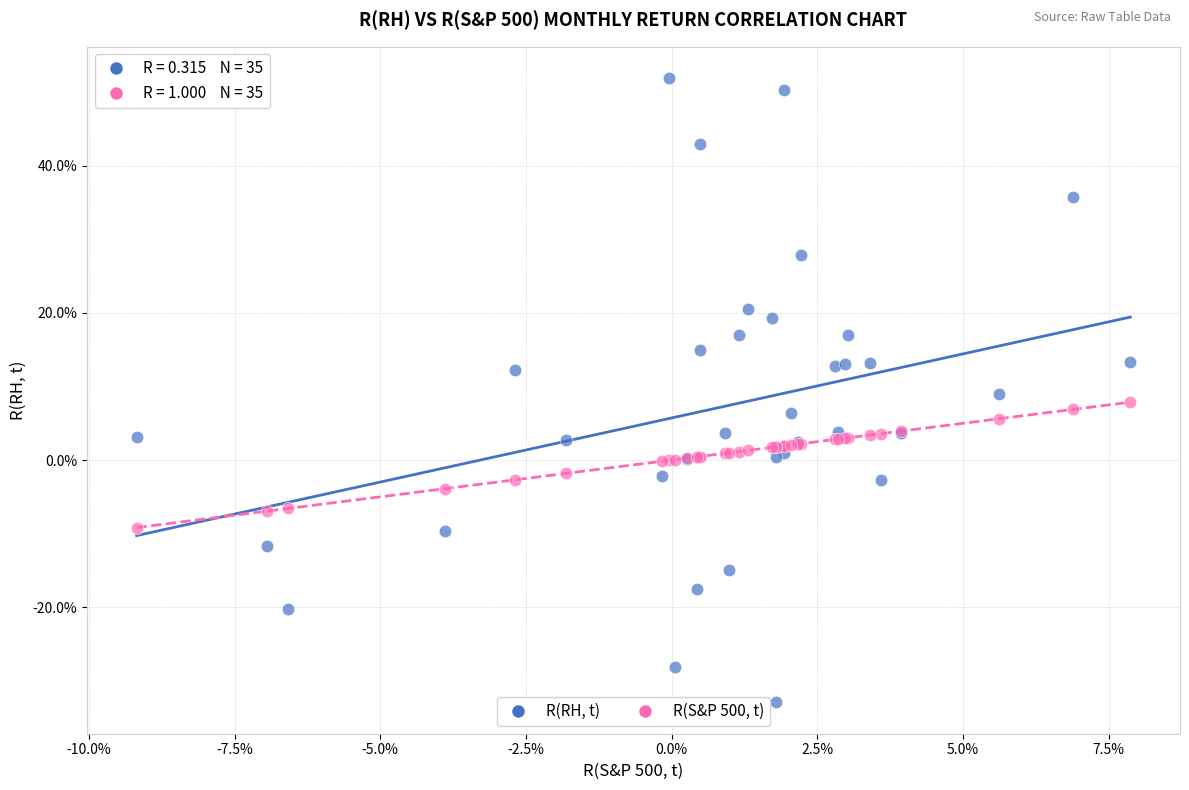

Which series contains the highest Y value?

R(RH, t)